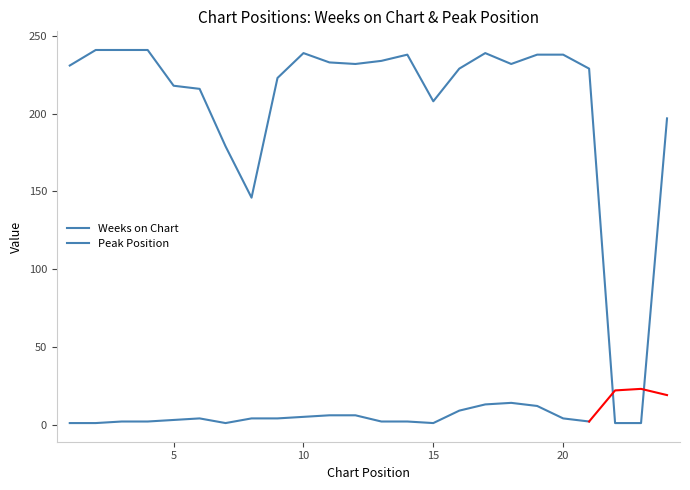

At which category does the chart reach its minimum across all series?

22